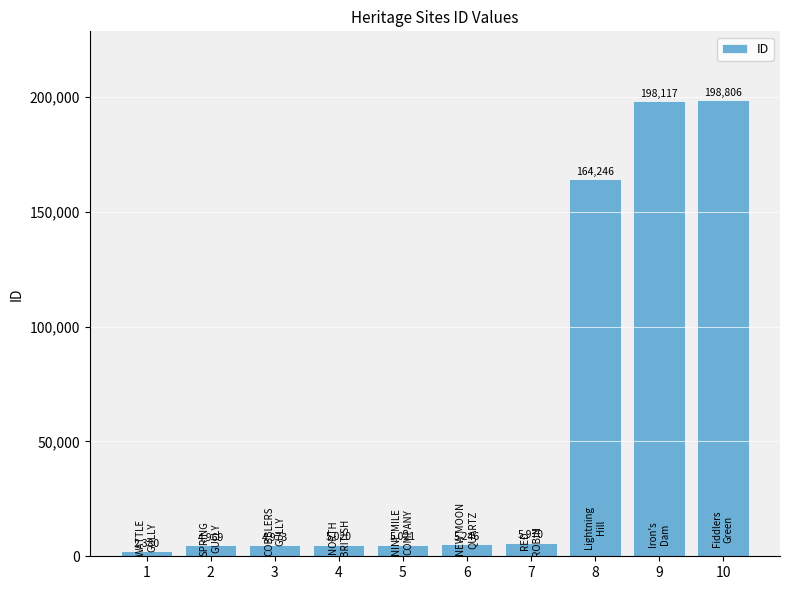

Reading left to right, extract all data points from this chart.

2380	4969	4973	5020	5021	5246	5970	164246	198117	198806